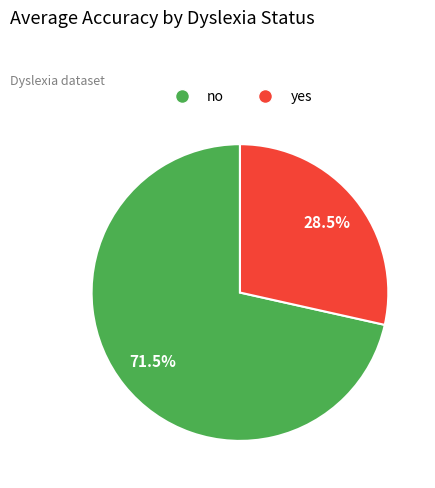

What is the largest slice in the pie chart?

no